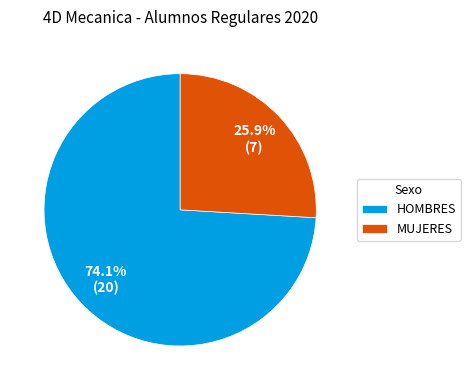

To the nearest percent, what is the average slice percentage?

50%